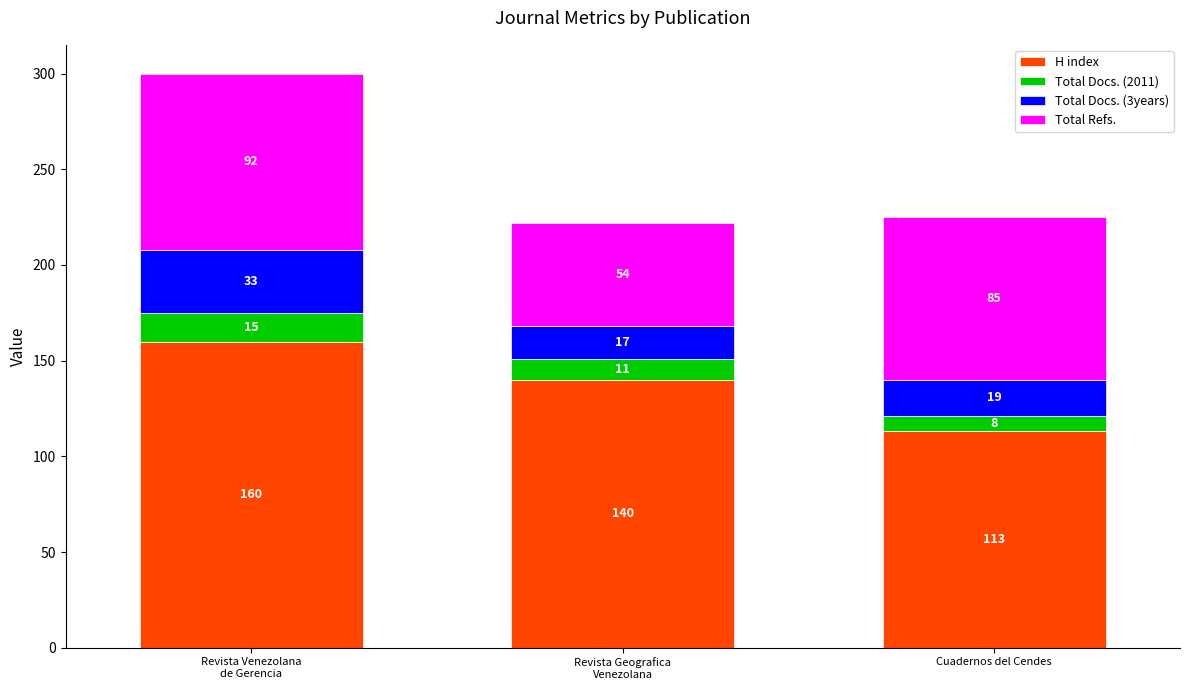

What is the maximum value for H index?

160